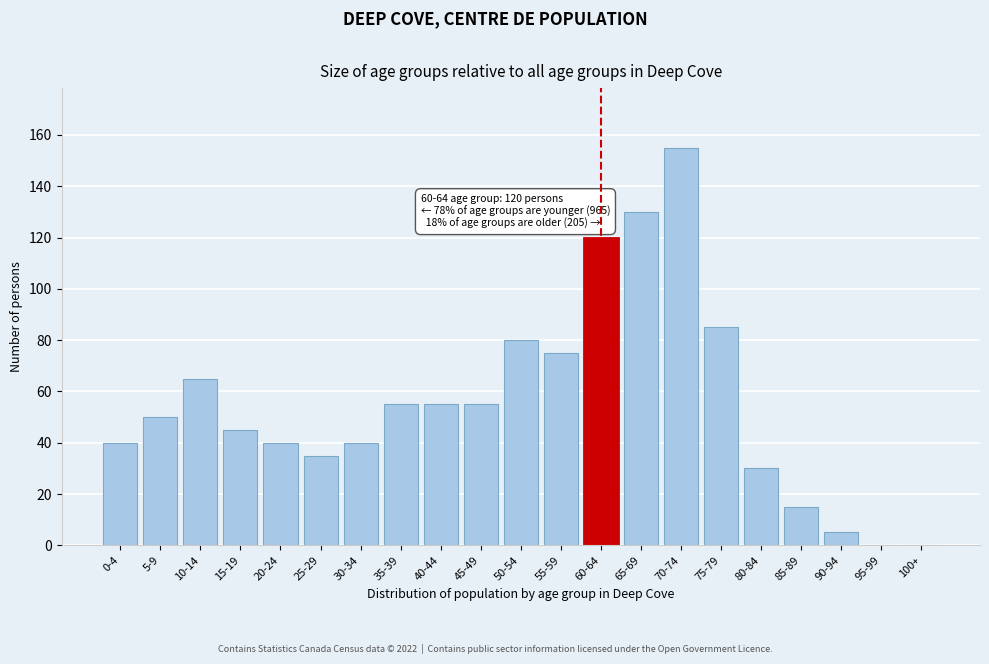

Reading left to right, what are all the values shown in this chart?

0-4=40	5-9=50	10-14=65	15-19=45	20-24=40	25-29=35	30-34=40	35-39=55	40-44=55	45-49=55	50-54=80	55-59=75	60-64=120	65-69=130	70-74=155	75-79=85	80-84=30	85-89=15	90-94=5	95-99=0	100+=0